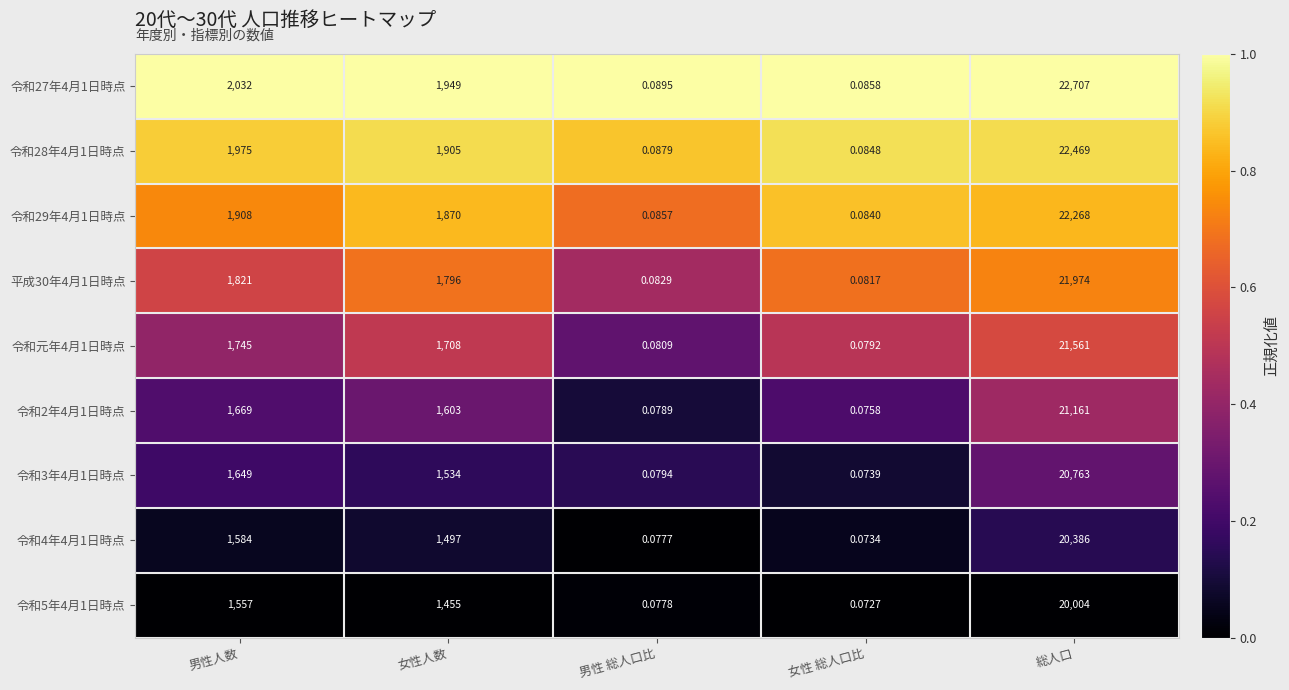

Which label corresponds to the smallest value in the chart?

女性 総人口比